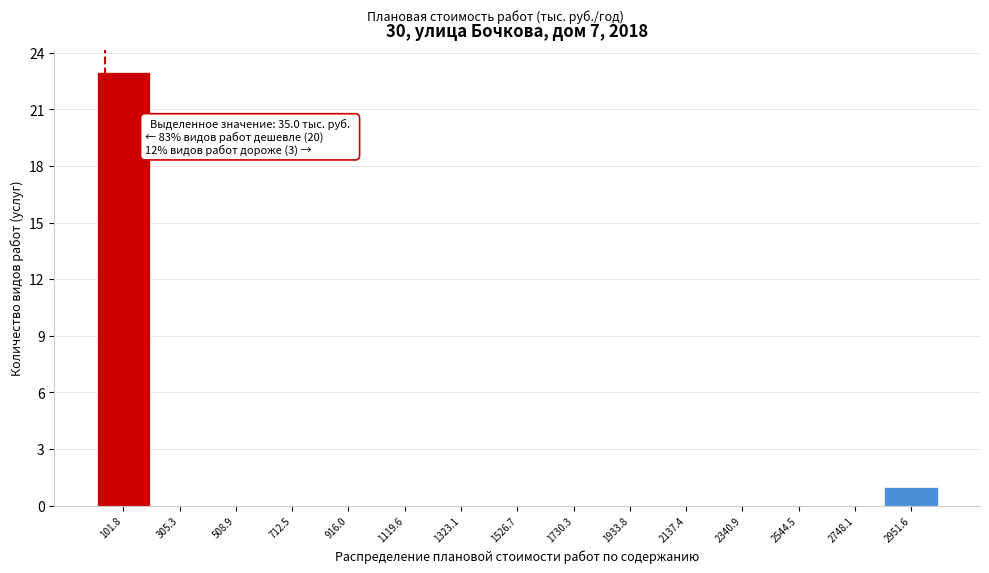

Which range on the x-axis has the tallest bar?

0 to 200